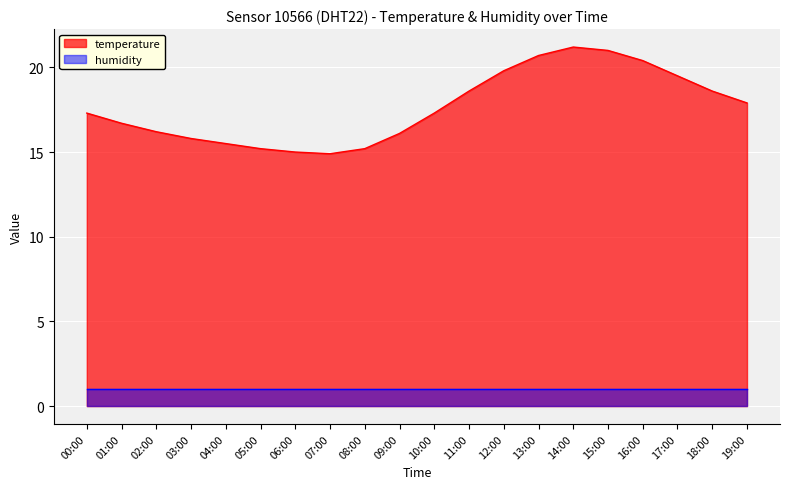

The value at 06:00 is 15.0. True or false?

True